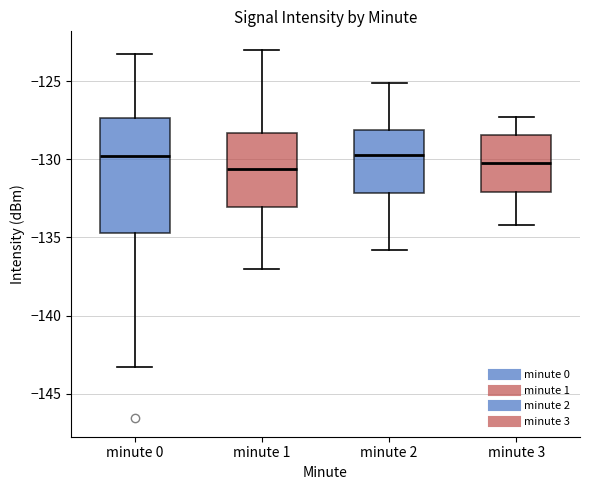

Where does the lower whisker of the box for minute 3 end on the y-axis? The values are not printed on the chart, so give them approximately, as read against the axis.

-134.0